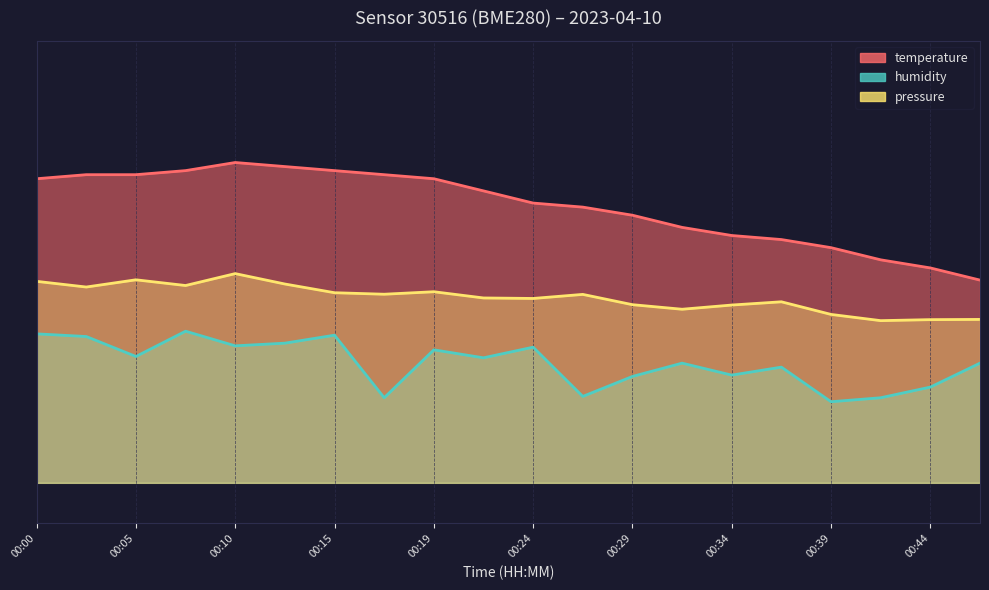

Is it true that humidity equals 8.3 at 00:12?

True